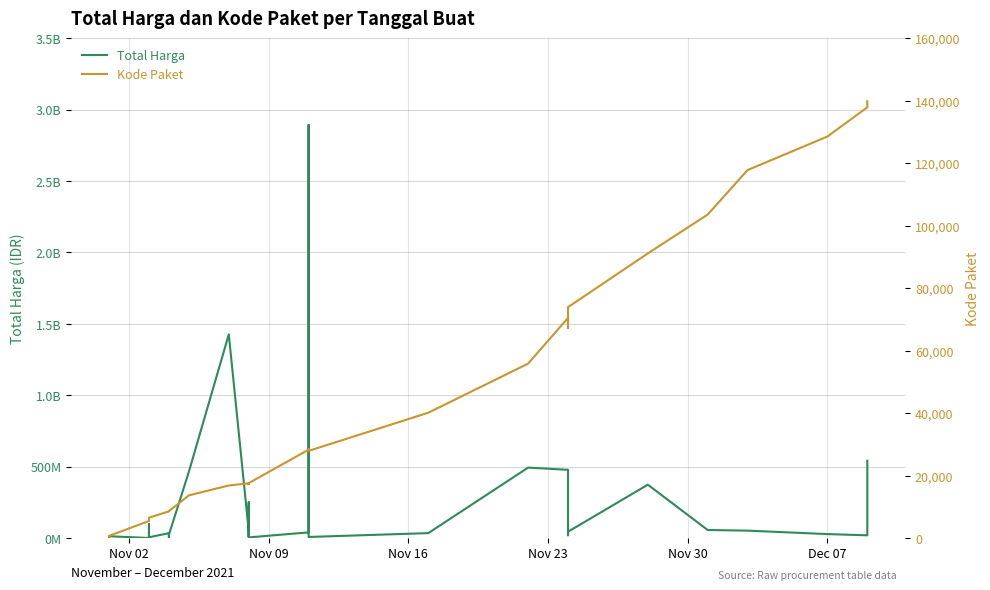

How many data points in Total Harga are less than 27412000?

17